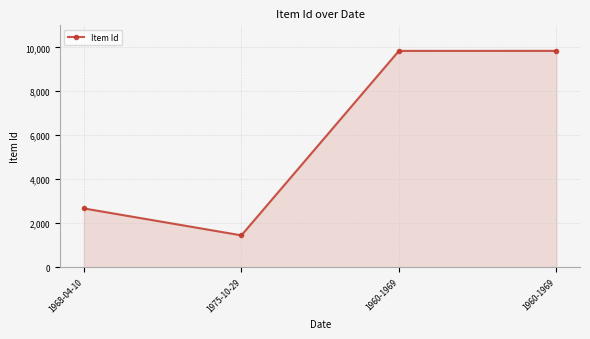

What is the ratio of the value at 1960-1969 to the value at 1975-10-29?

6.8